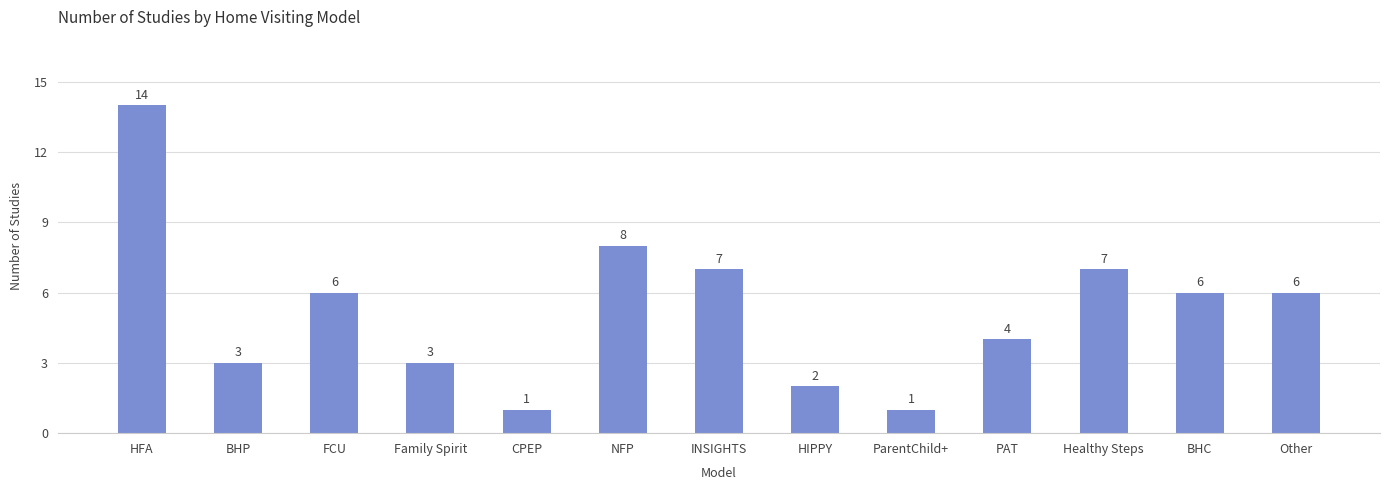

How many series are shown in this chart?

1